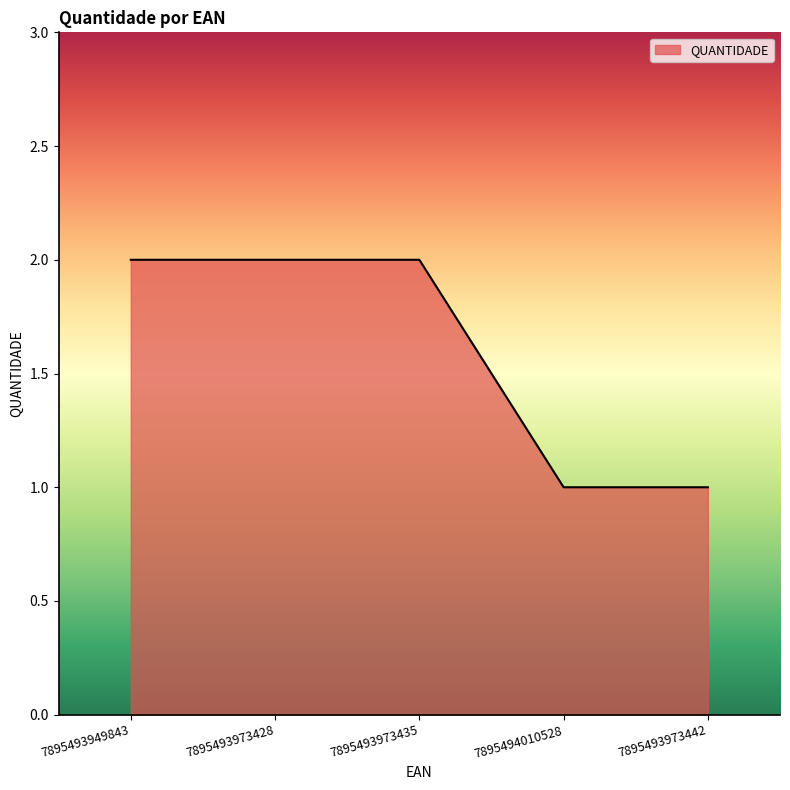

Reading left to right, extract all data points from this chart.

7895493949843=2	7895493973428=2	7895493973435=2	7895494010528=1	7895493973442=1